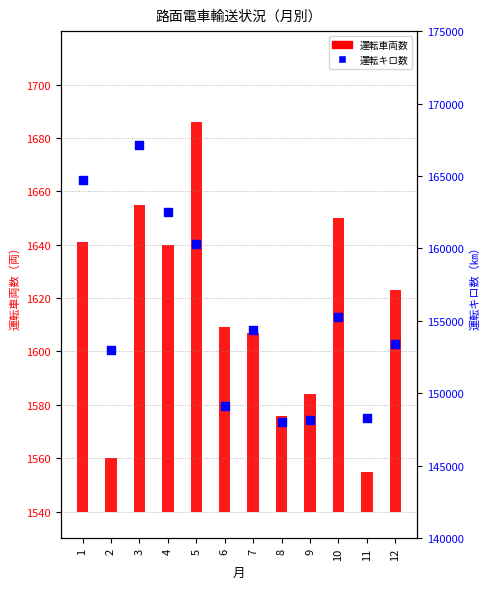

Which series has the largest total across all categories?

運転キロ数